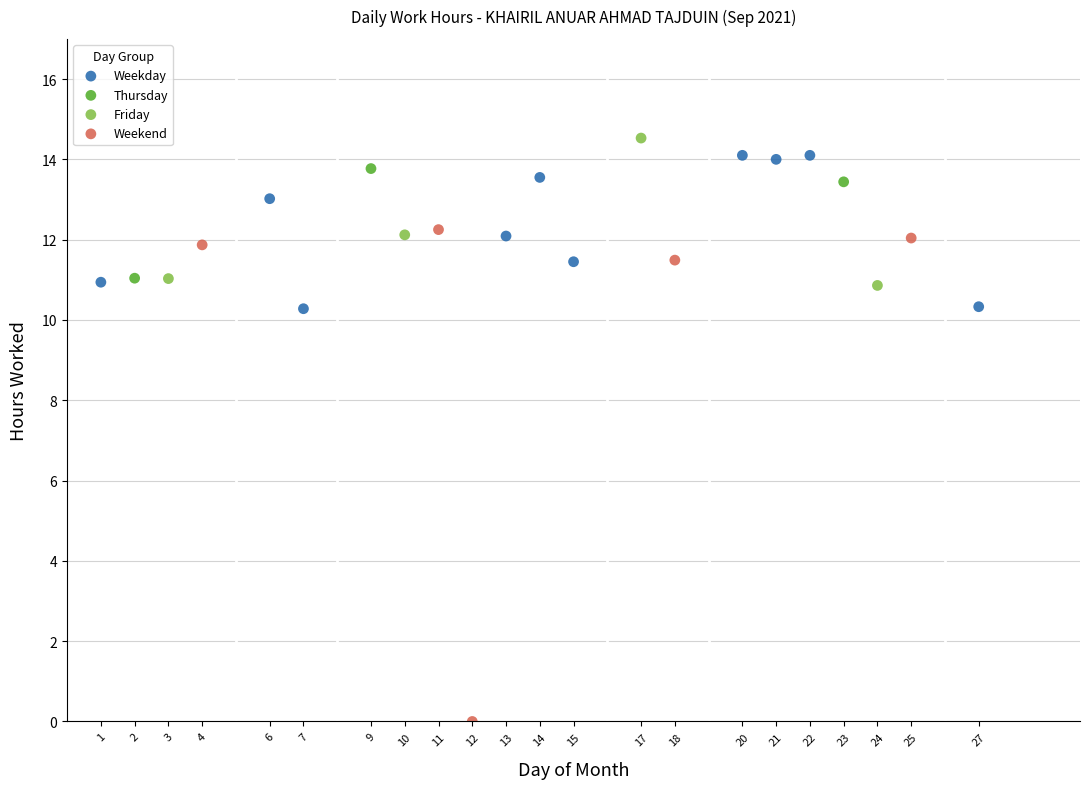

Which series contains the lowest Y value?

Weekend